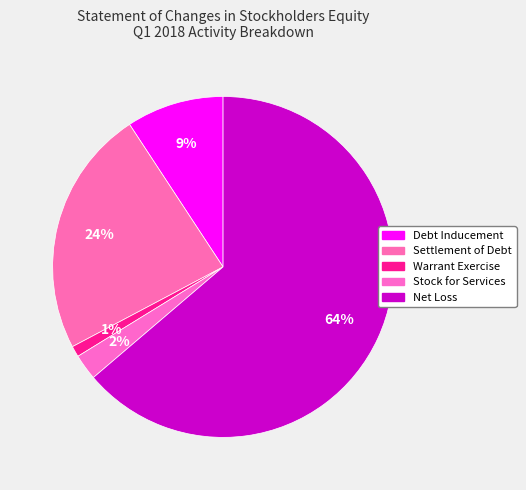

How many segments does this pie chart have?

5